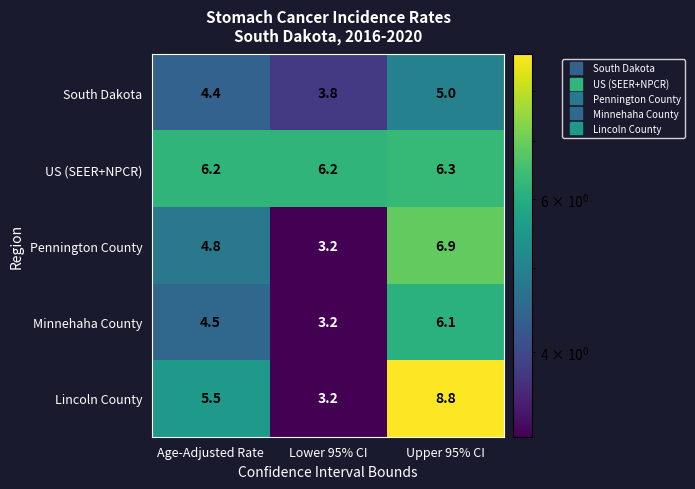

What is the sum of the Minnehaha County values at Age-Adjusted Rate and Lower 95% CI?

7.7